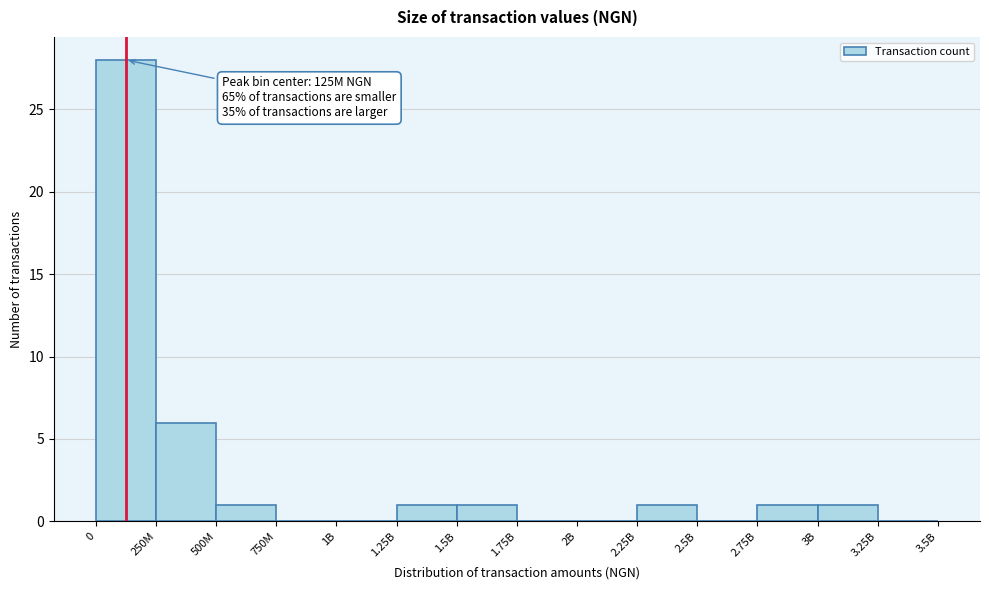

Reading left to right, list all the values displayed in this chart.

0=28	250M=6	500M=1	750M=0	1B=0	1.25B=1	1.5B=1	1.75B=0	2B=0	2.25B=1	2.5B=0	2.75B=1	3B=1	3.25B=0